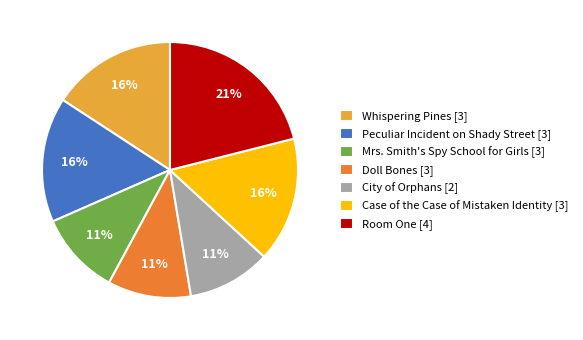

How many segments does this pie chart have?

7